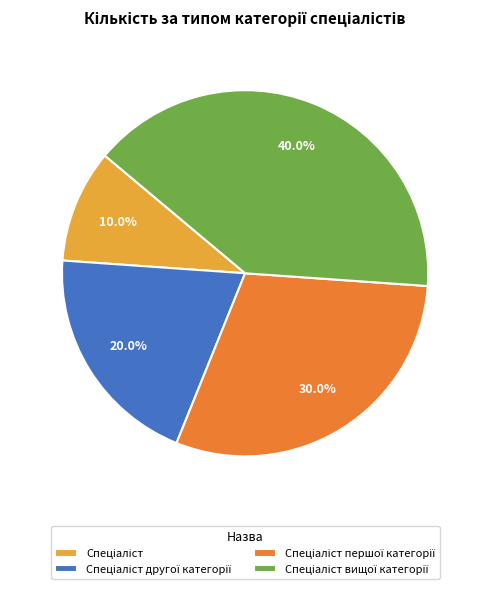

How many slices are in this pie chart?

4